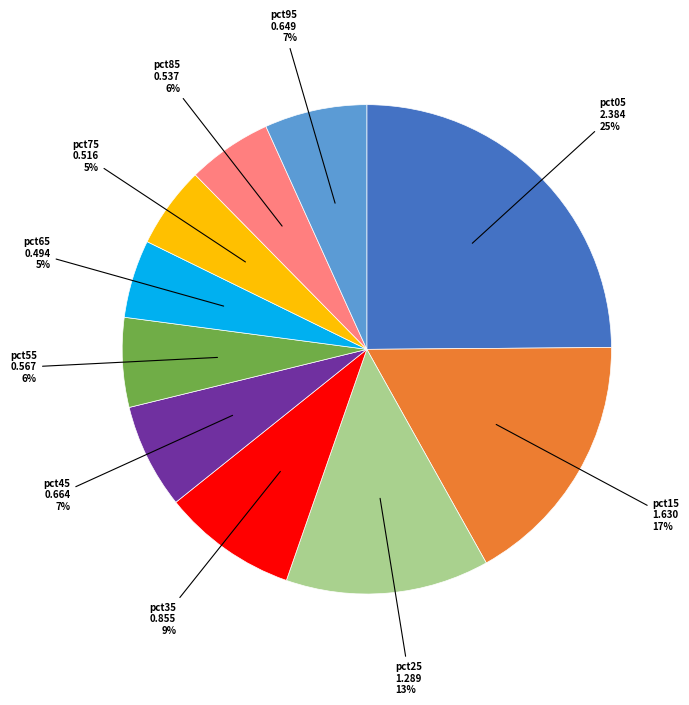

Do pct75 and pct15 together represent more than half of the pie?

No